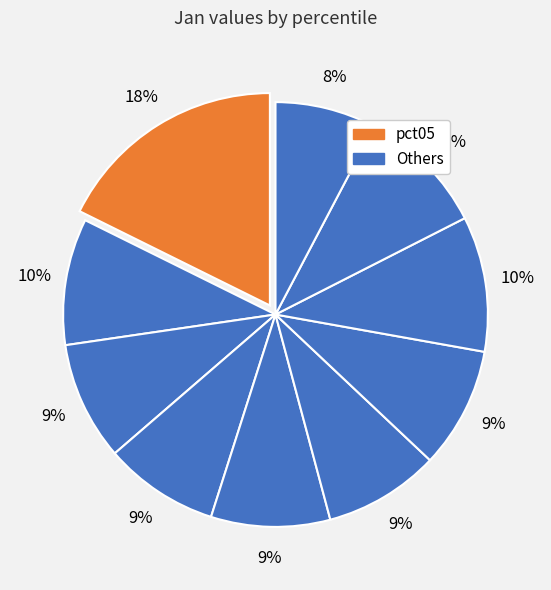

Does any single category account for the majority?

No